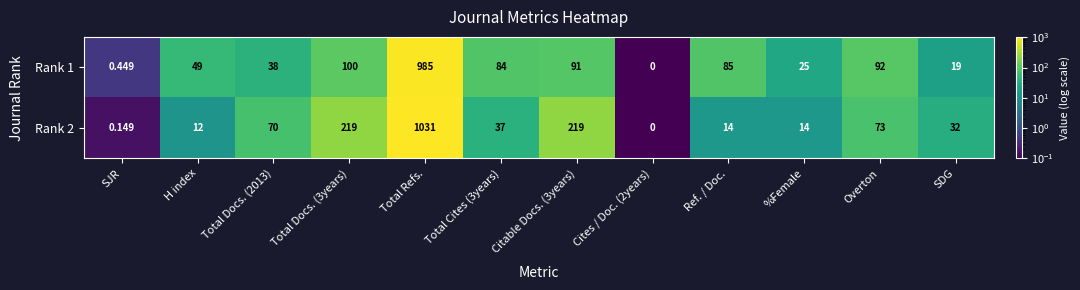

At which category is the sum across all series the highest?

Total Refs.